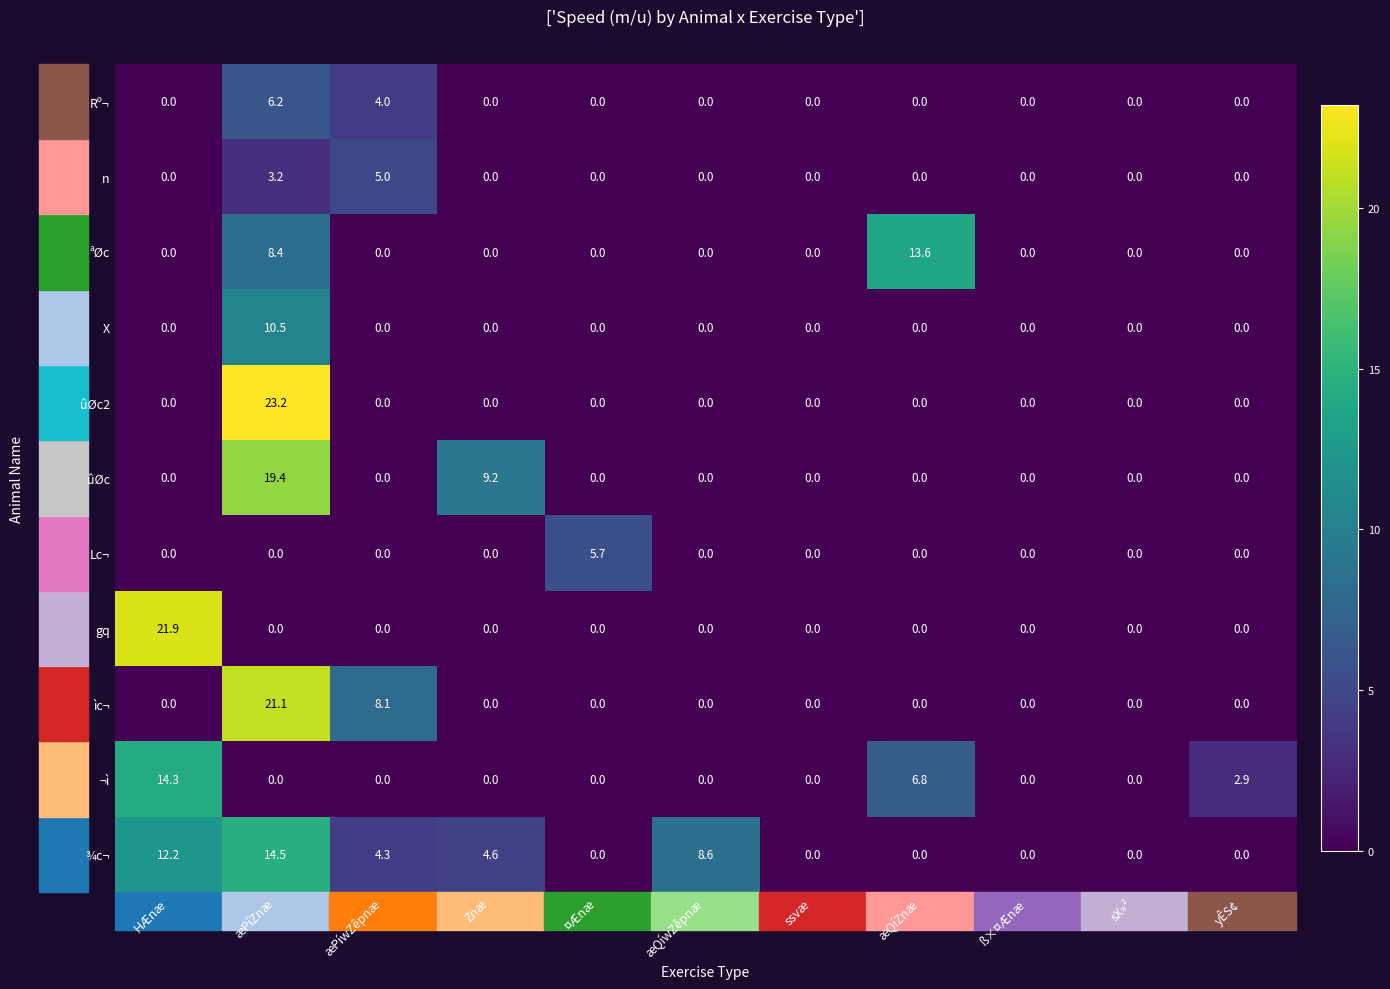

At which label does ªØc reach its peak?

æQíZnæ